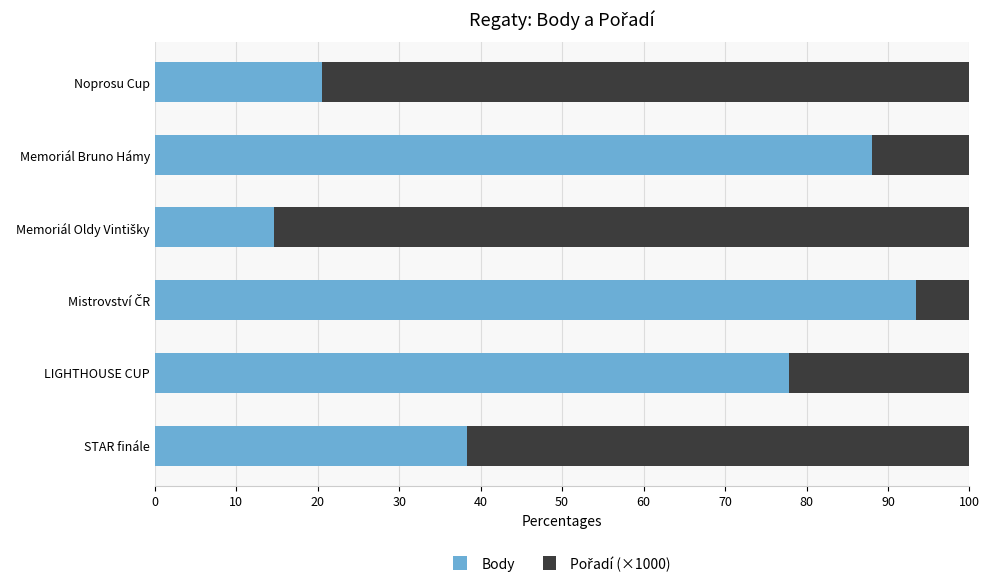

What is the total value across all series at Noprosu Cup?

100.0